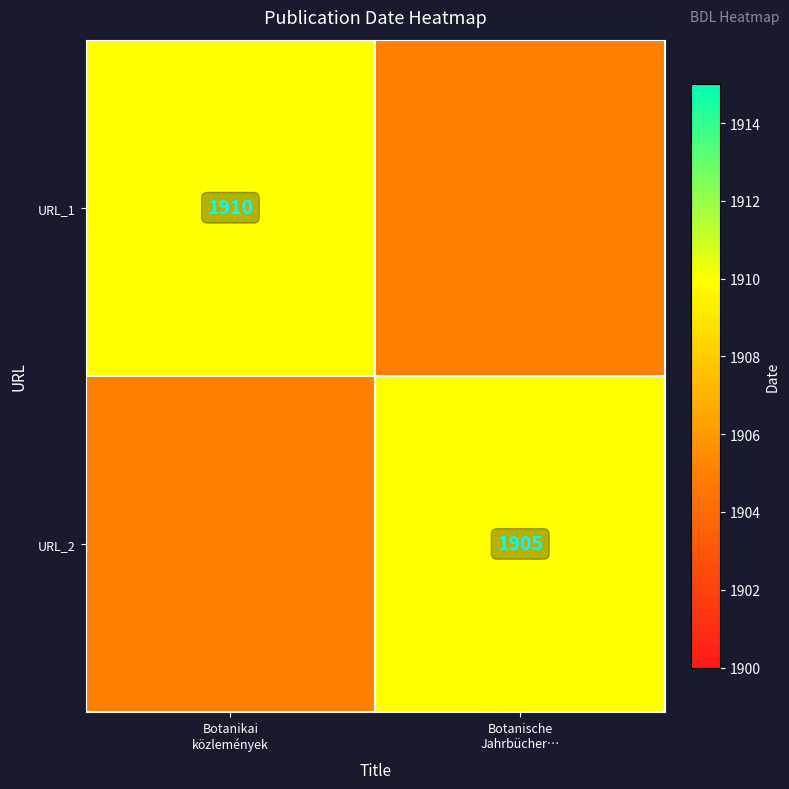

Which has a higher value, Botanische
Jahrbücher… or Botanikai
közlemények?

Botanikai
közlemények